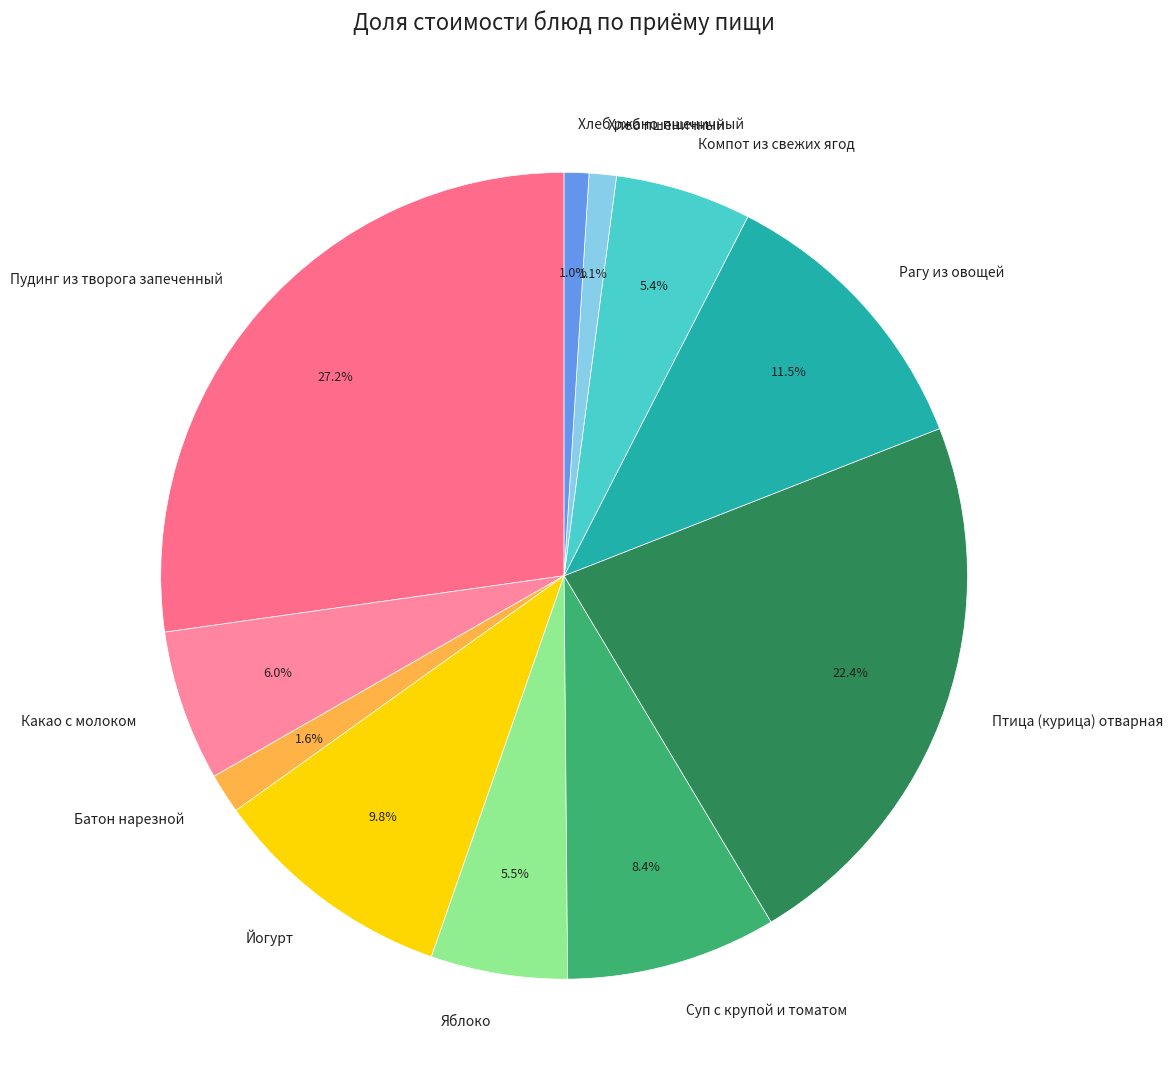

Is there any slice that represents more than half of the pie?

No